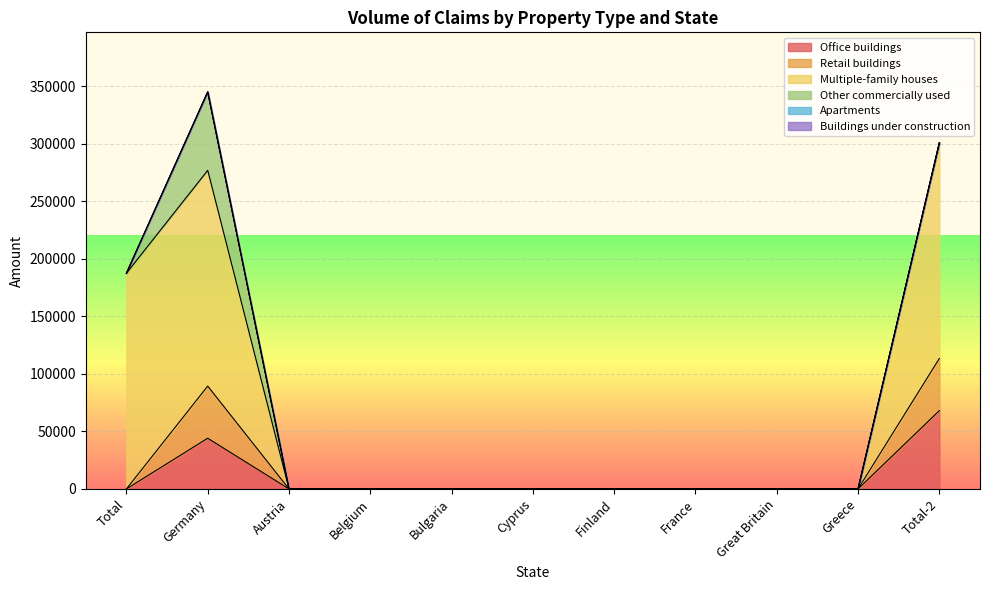

True or false: Office buildings and Buildings under construction intersect in this chart.

False